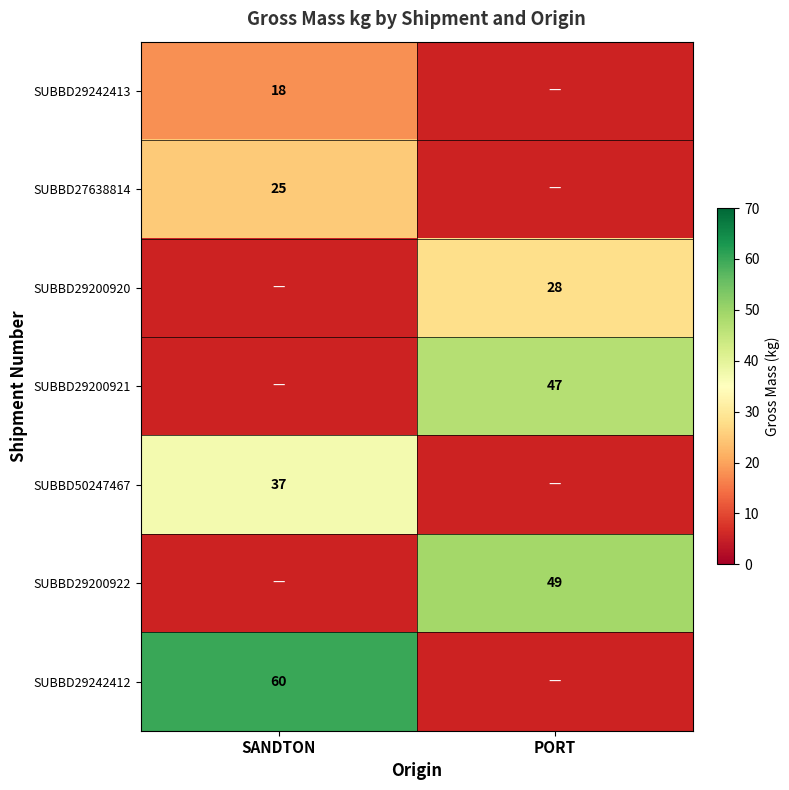

Is the value of SUBBD29200921 at PORT greater than the value of SUBBD29200922 at PORT?

No